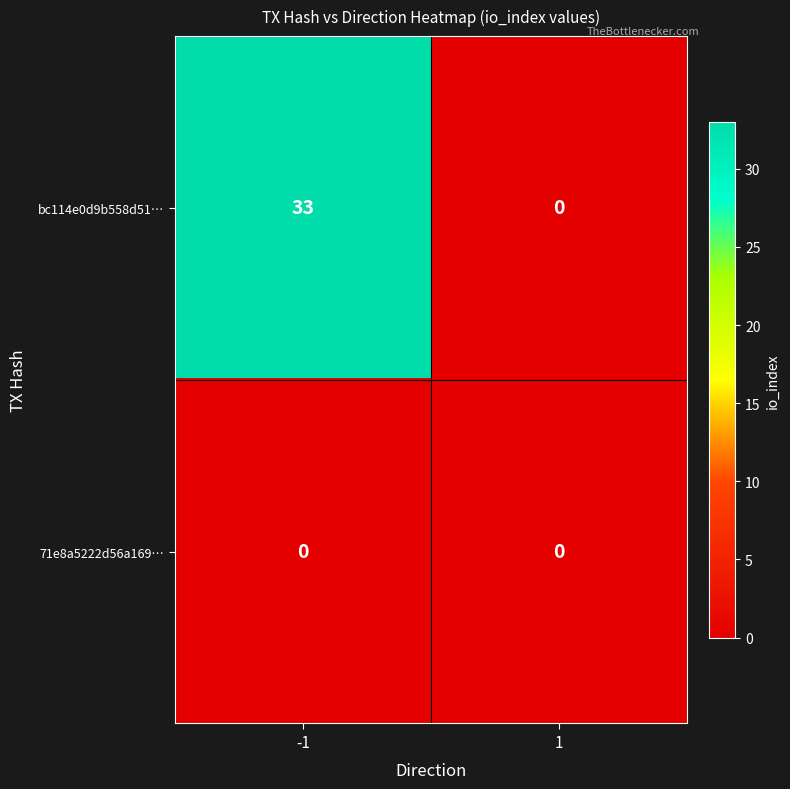

Which series has the largest total across all categories?

bc114e0d9b558d51…